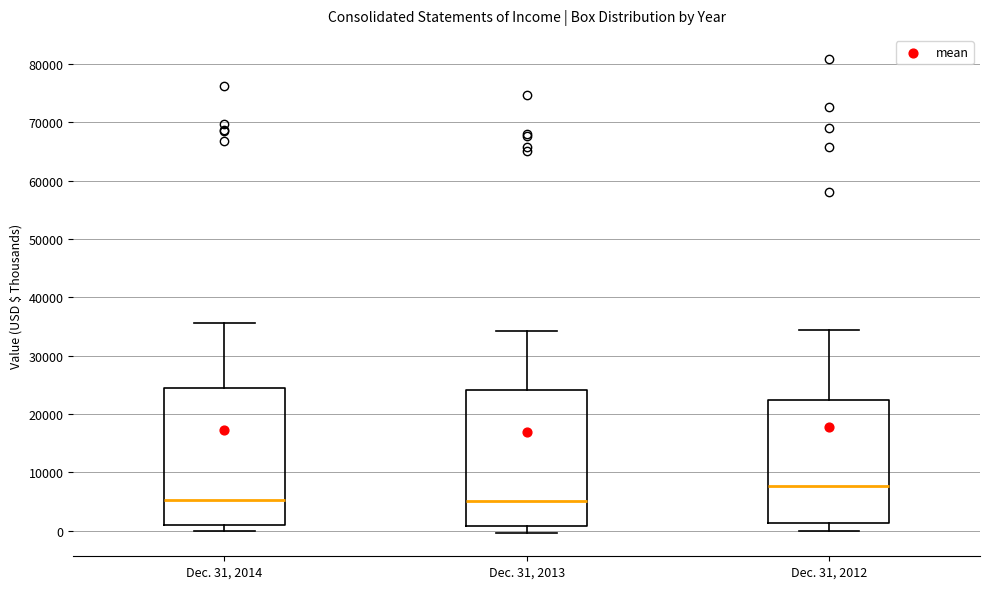

Reading left to right, read every box against the y-axis: the position of its median line, the range the box covers, and the ends of its whiskers. The values are not printed on the chart, so give them approximately, as read against the axis.

Dec. 31, 2014: median 5000, box 1000 to 24000, whiskers 0 to 36000
Dec. 31, 2013: median 5000, box 1000 to 24000, whiskers 0 to 34000
Dec. 31, 2012: median 8000, box 1000 to 22000, whiskers 0 to 34000